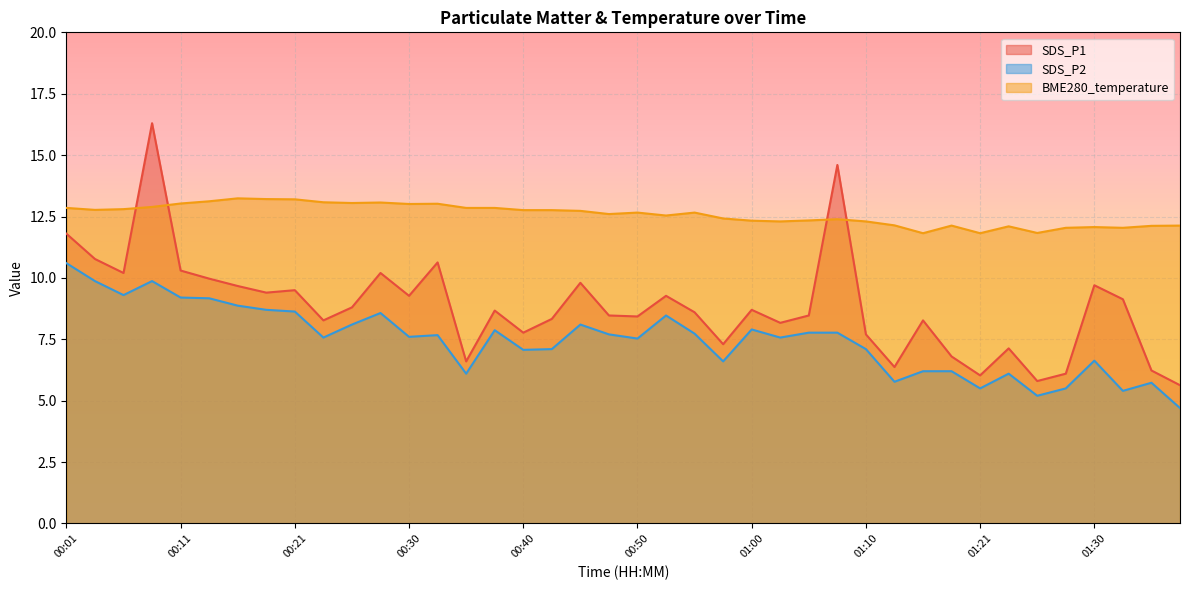

True or false: SDS_P1 and SDS_P2 cross at least once.

False